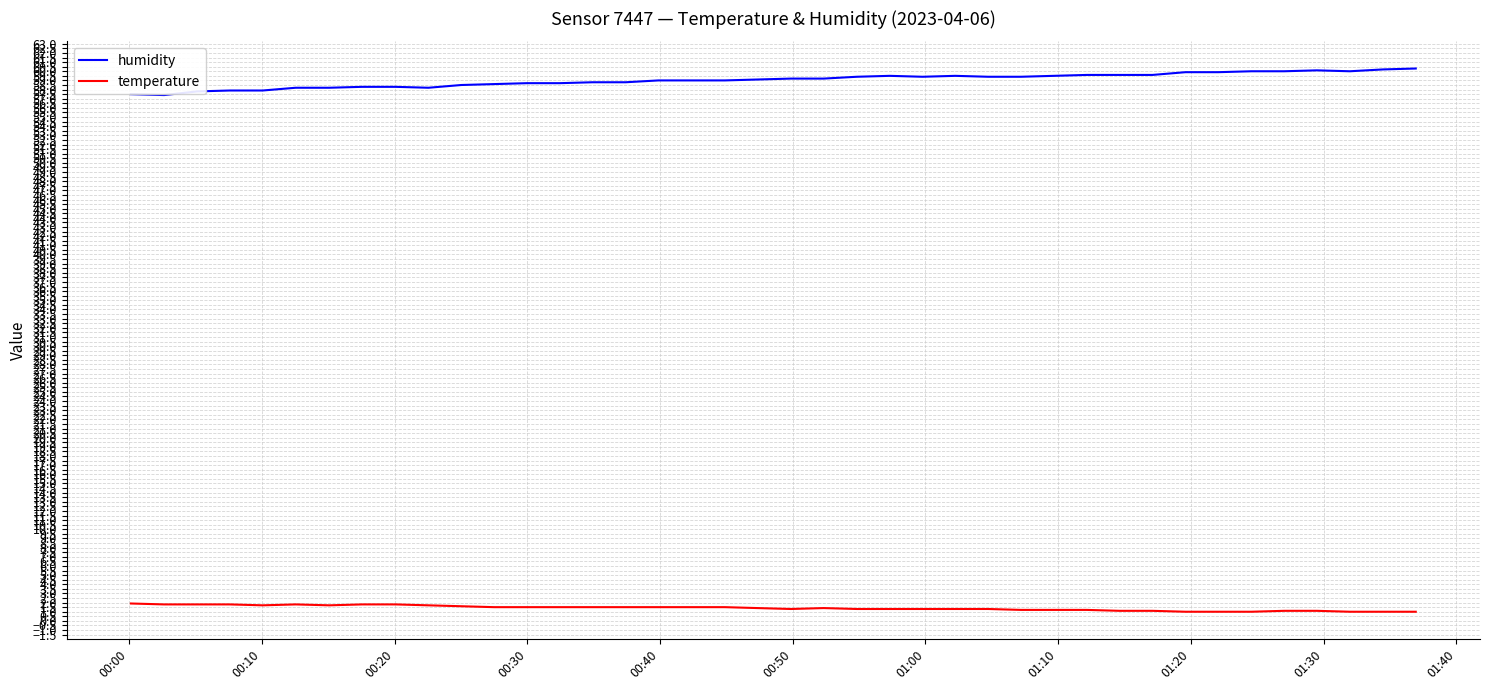

What is the highest value of the temperature series?

1.9